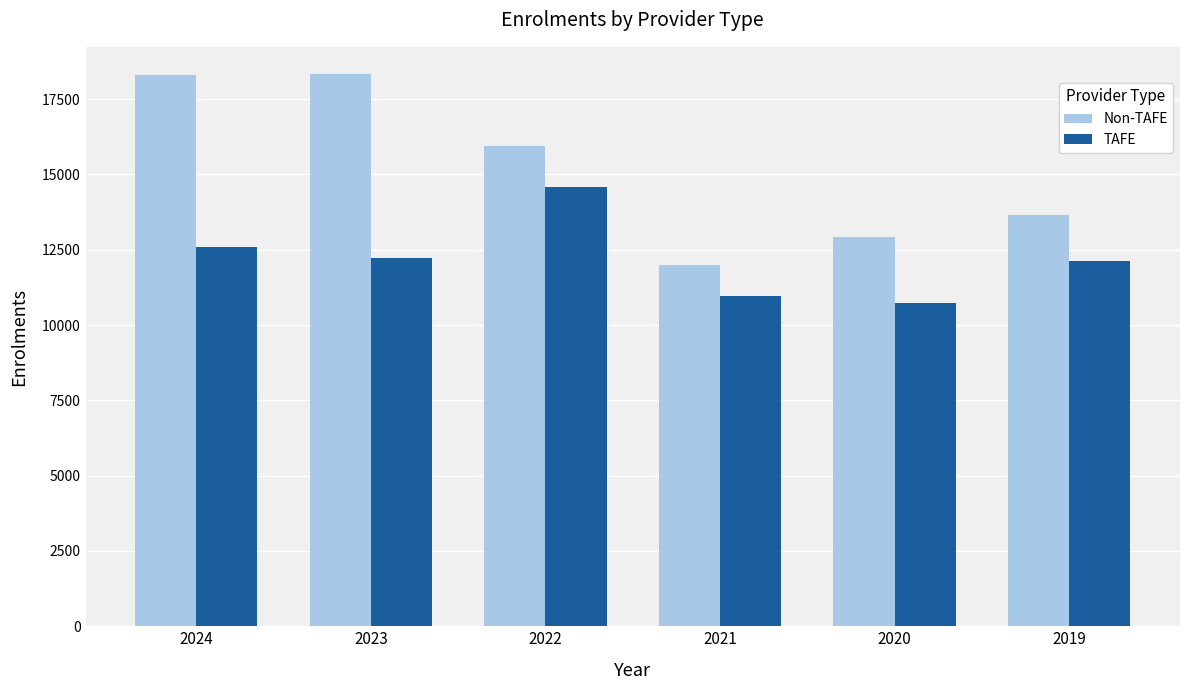

How many groups of bars are there?

6